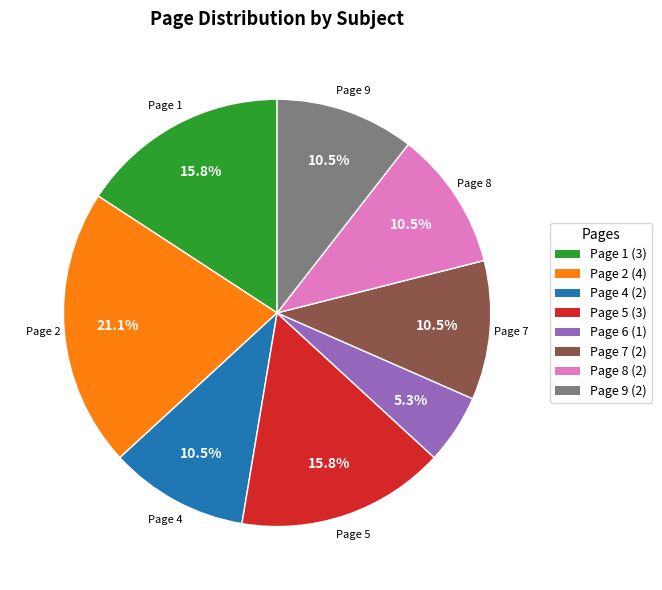

Is there a majority slice in this chart?

No